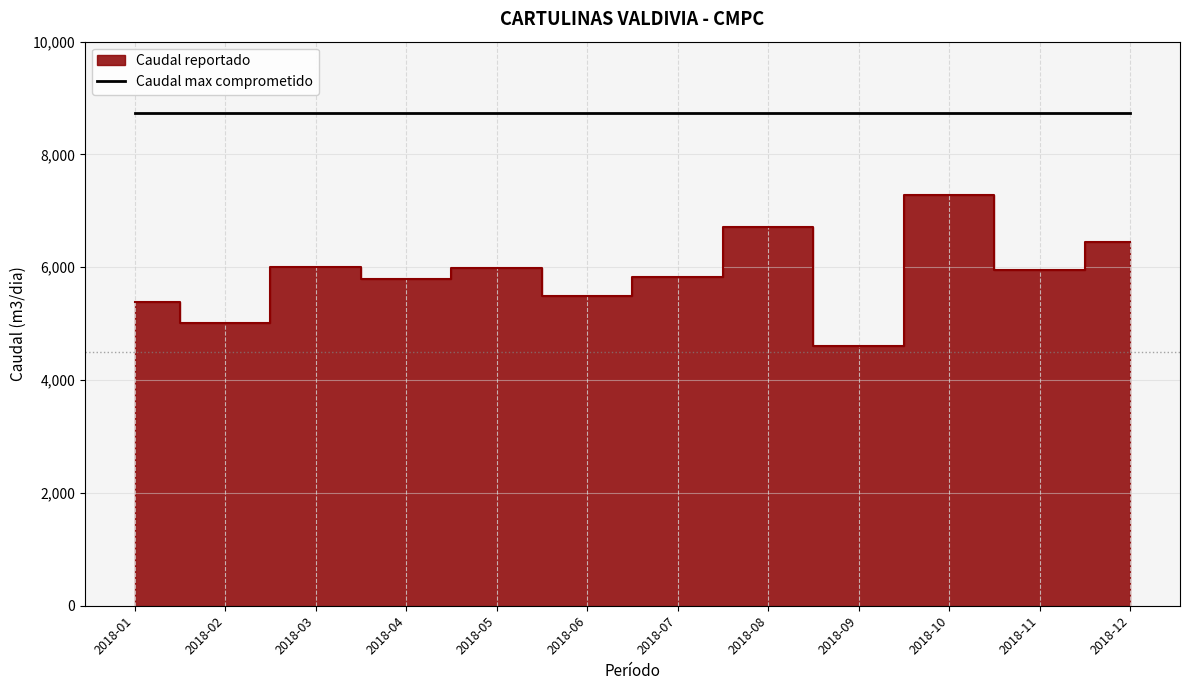

Reading left to right, extract all data points from this chart.

5392.0	5017.0	6008.0	5794.0	5985.7	5484.5	5829.5	6718.8	4601.0	7277.0	5952.7	6445.4